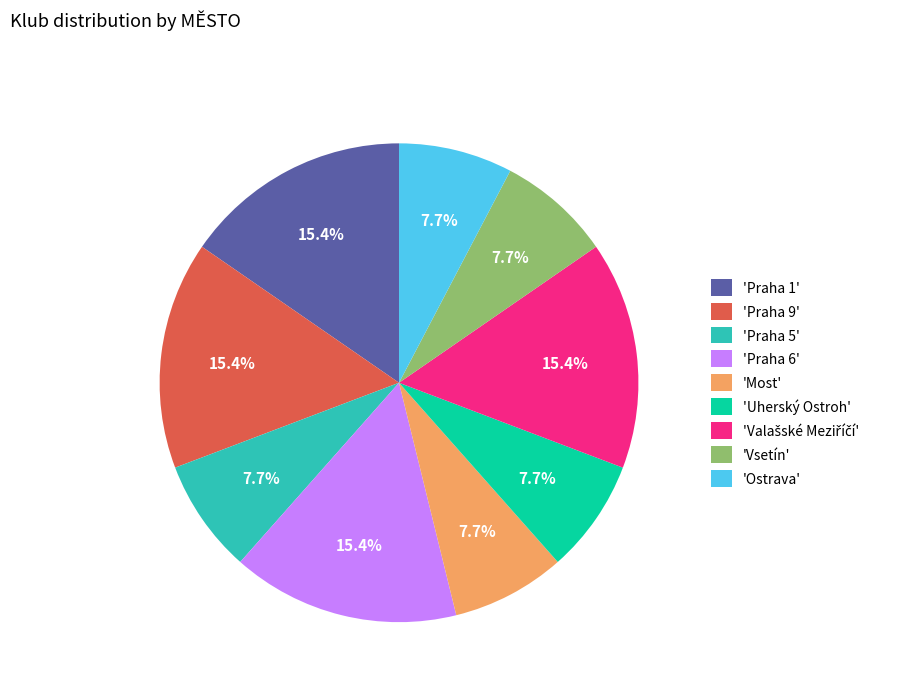

How much of the chart is everything except 'Praha 1'?

84.6%